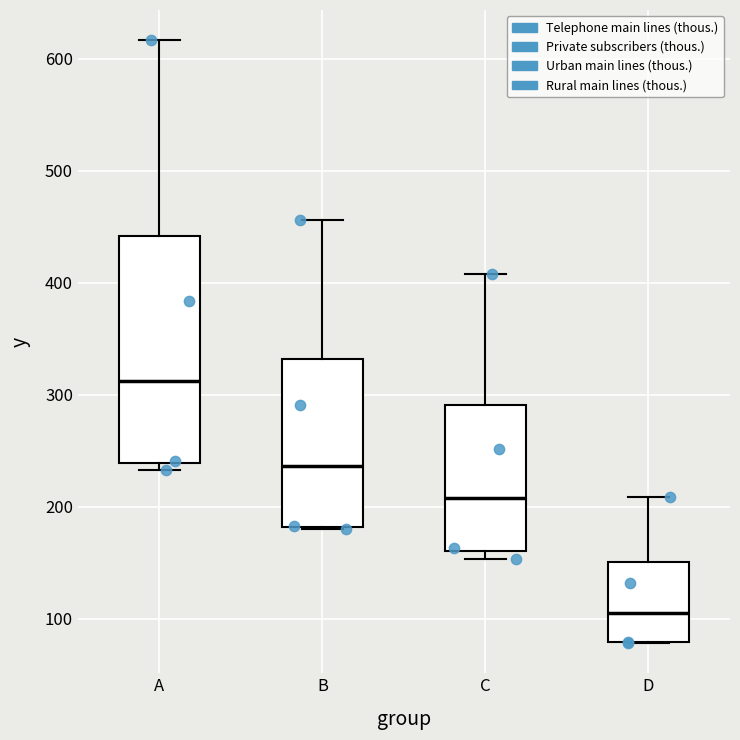

Which box's median line is the highest?

A